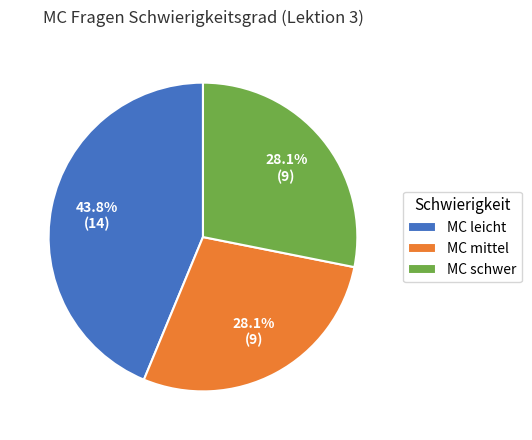

What portion of the pie excludes MC mittel?

71.9%